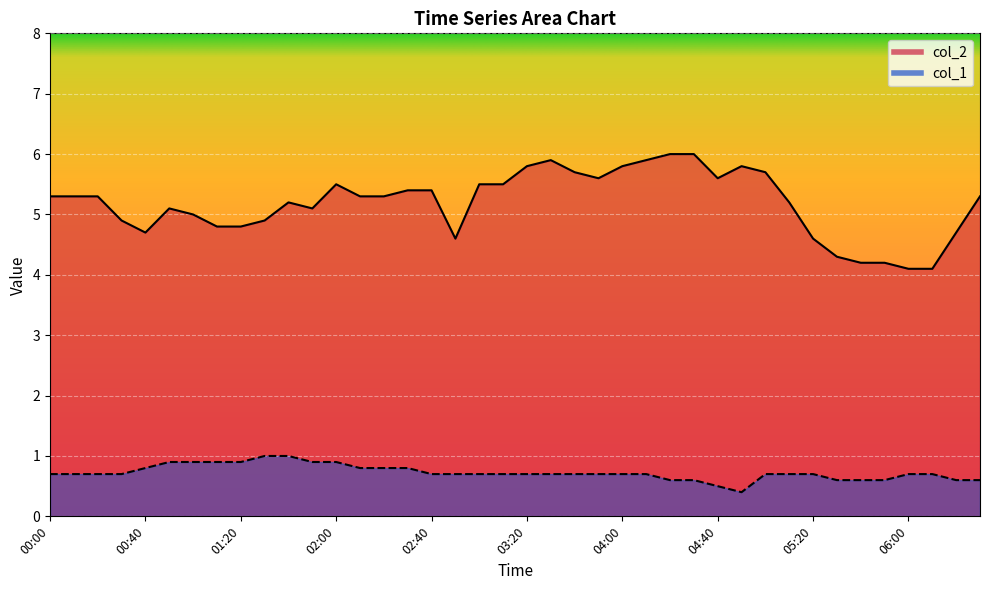

What position from the left is 00:40?

5